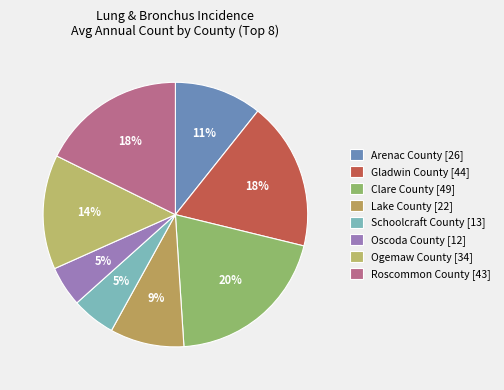

To the nearest percent, what is the average slice percentage?

12%